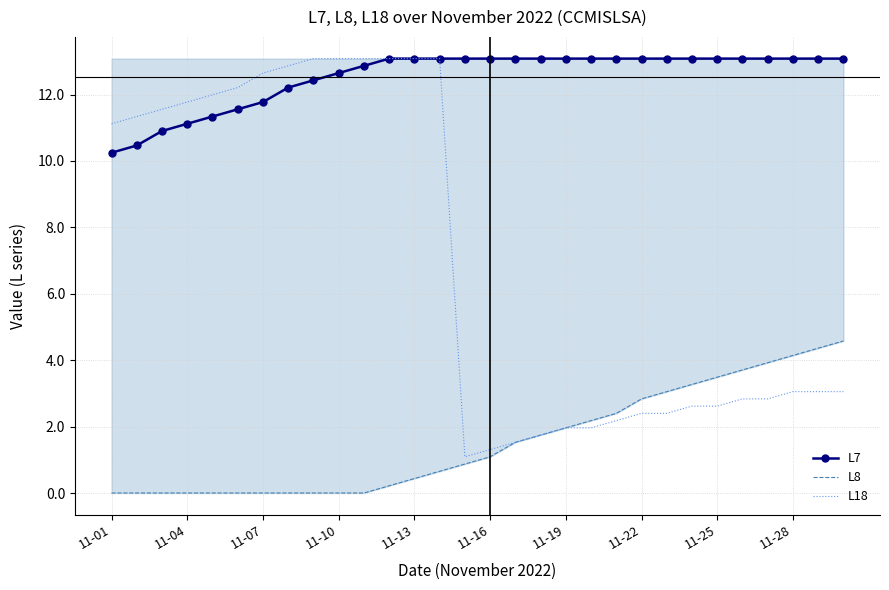

Which series has the largest total across all categories?

L7